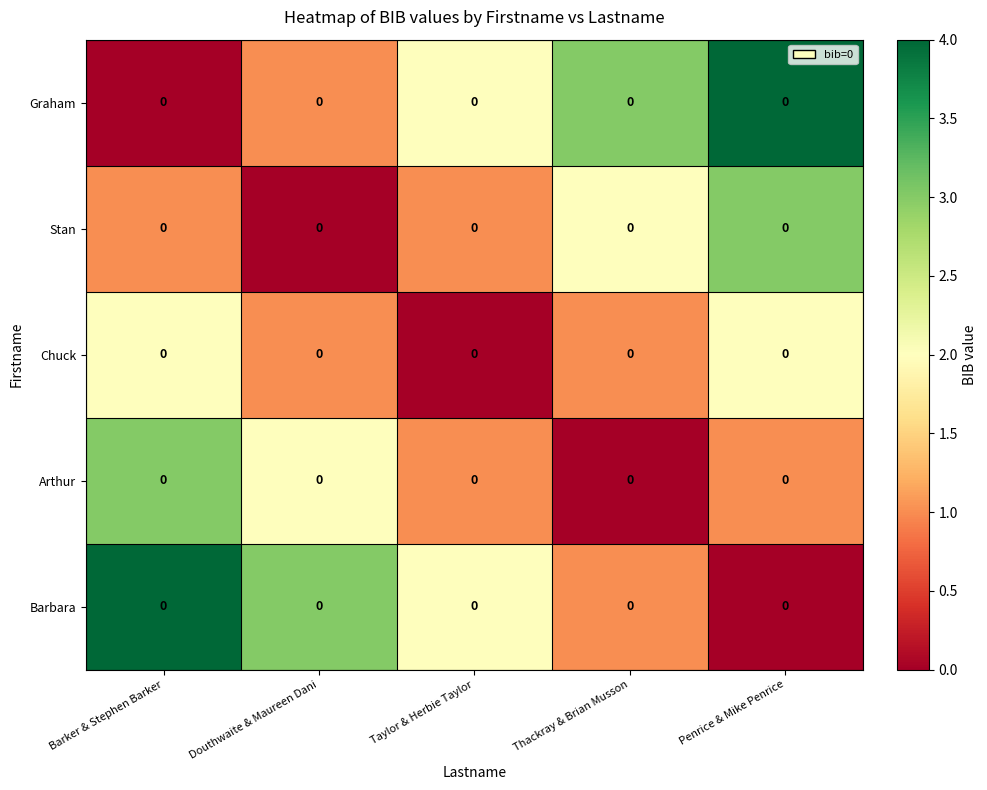

At which label is Chuck closest to 1?

Douthwaite & Maureen Dani